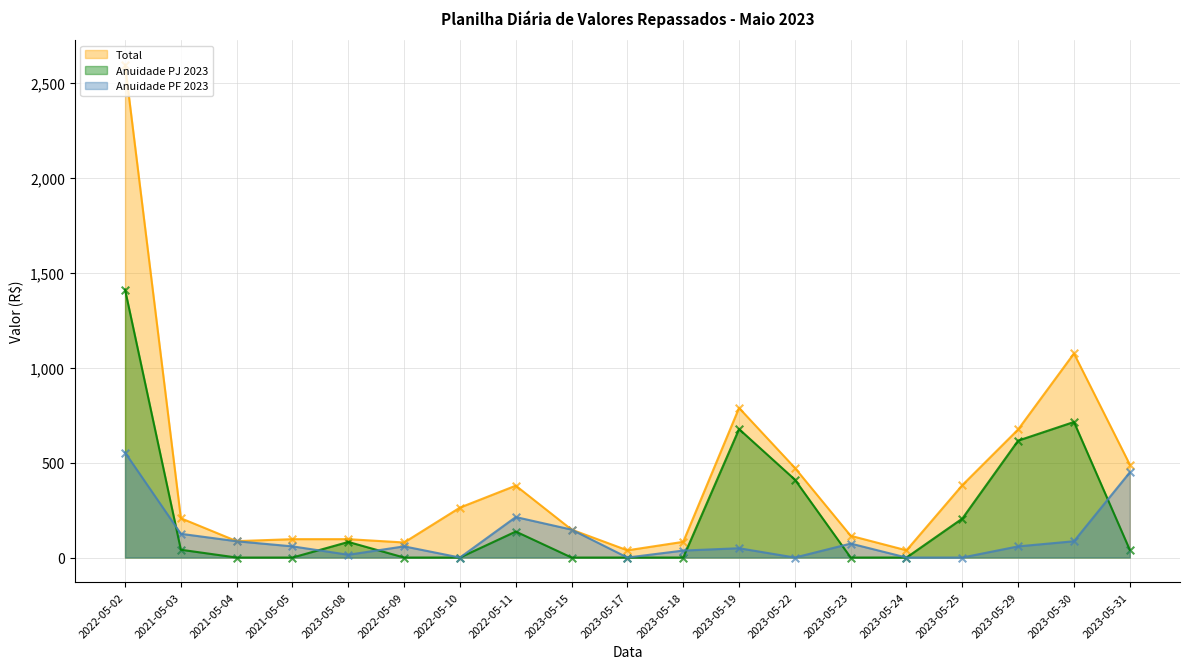

At how many categories does at least one series exceed 607?

4